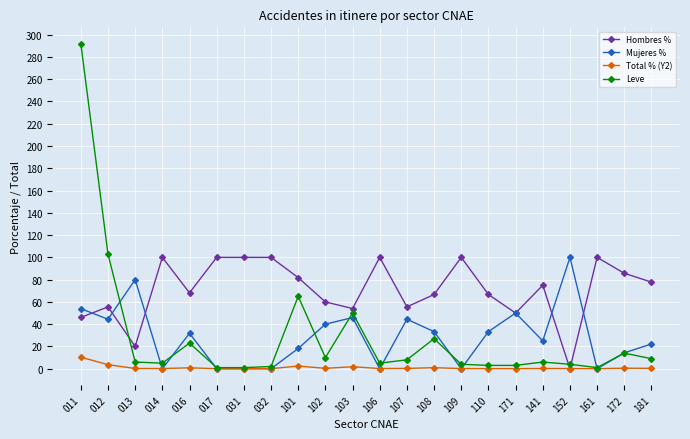

After their last crossing, which series has the higher values: Leve or Hombres %?

Hombres %